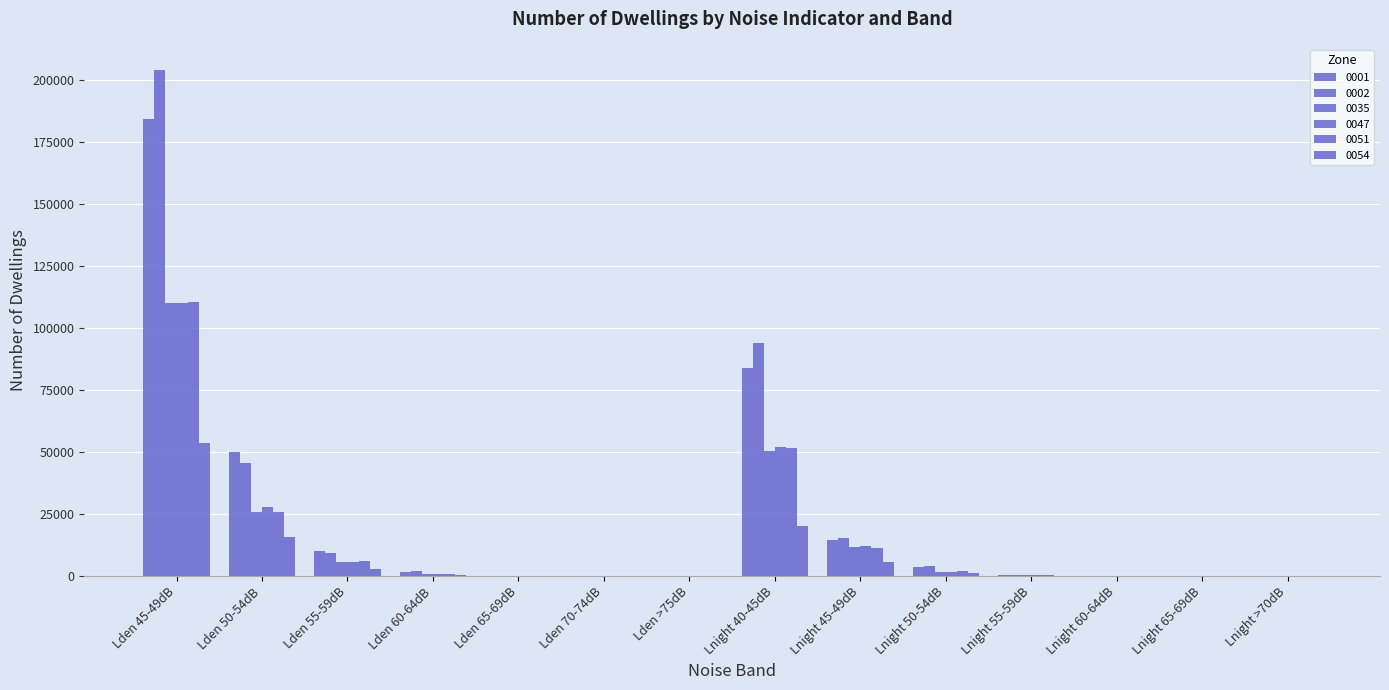

Which series has the widest spread of values?

0002